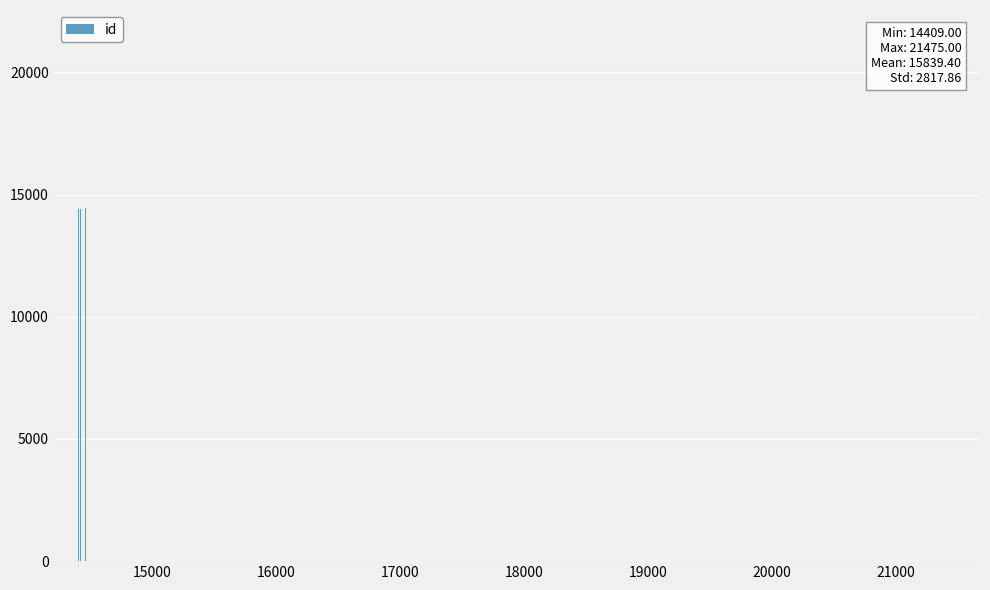

Between 15000 and 16000, which is larger?

16000